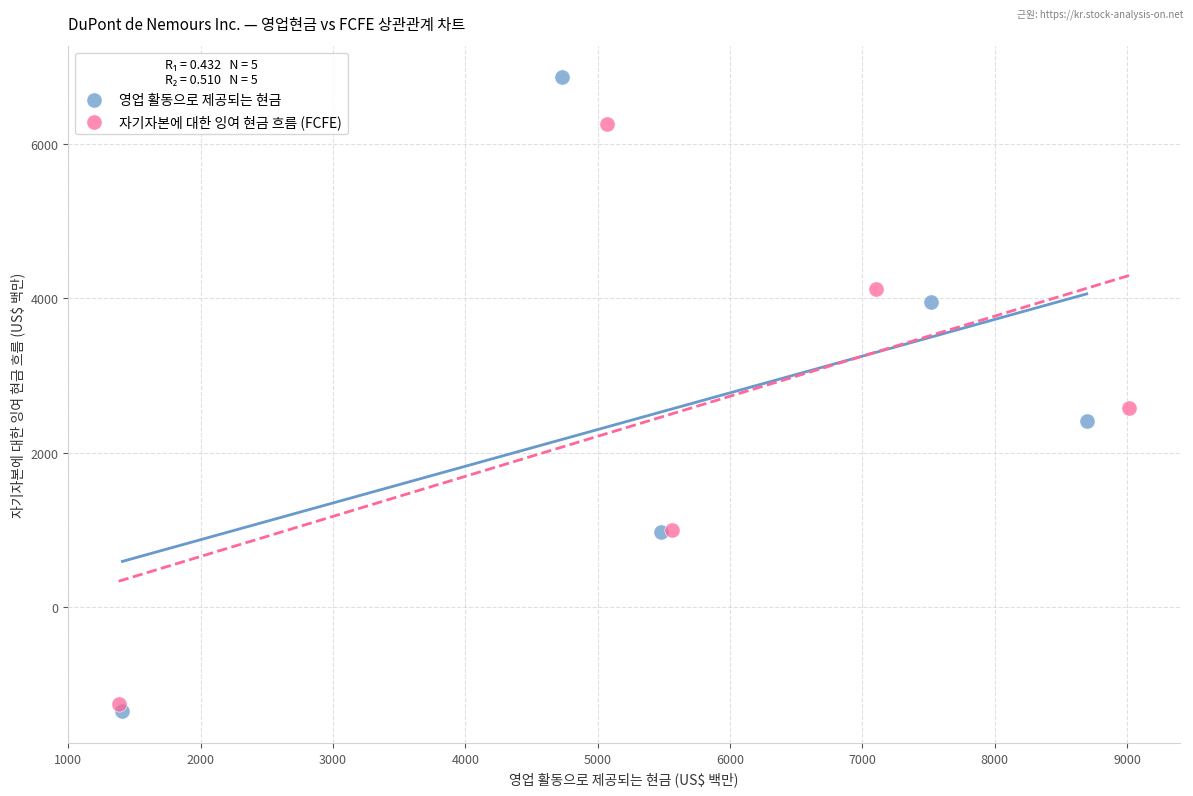

Which series has the widest spread of Y values?

영업 활동으로 제공되는 현금